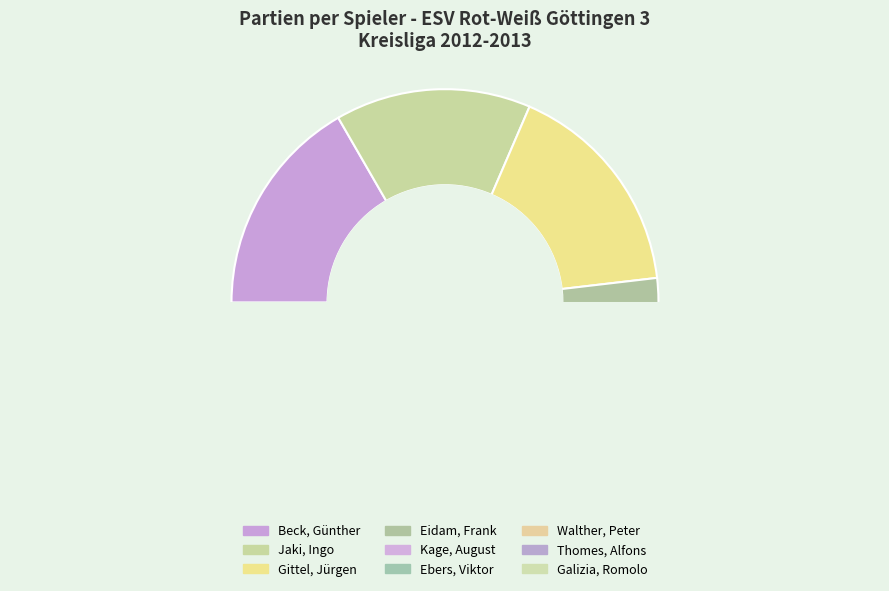

How many segments does this pie chart have?

9